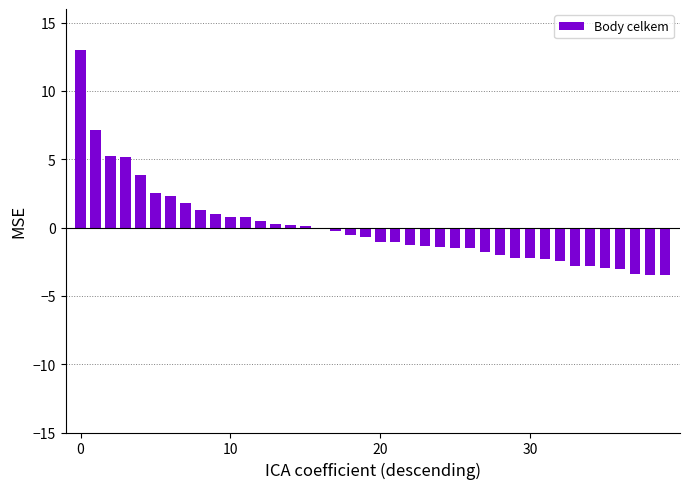

Are the bars horizontal?

No